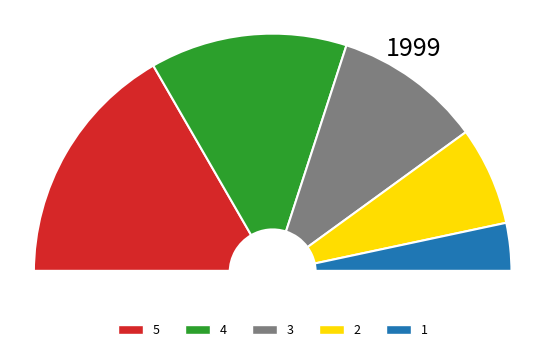

Is it true that 3 is 20% of the pie?

True